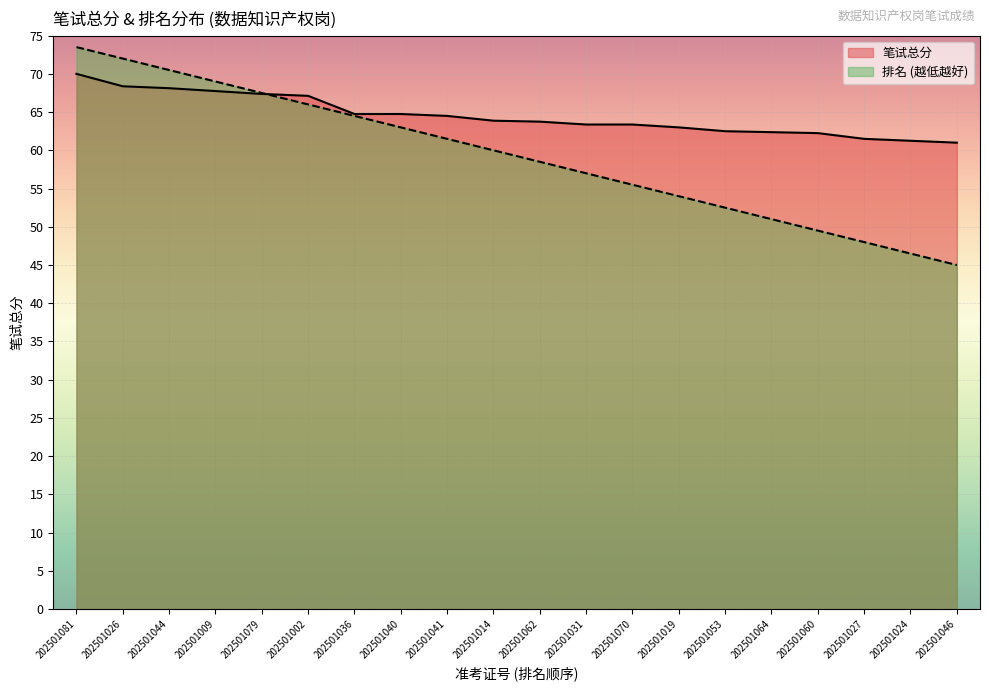

Which series has the widest spread of values?

排名 (越低越好)